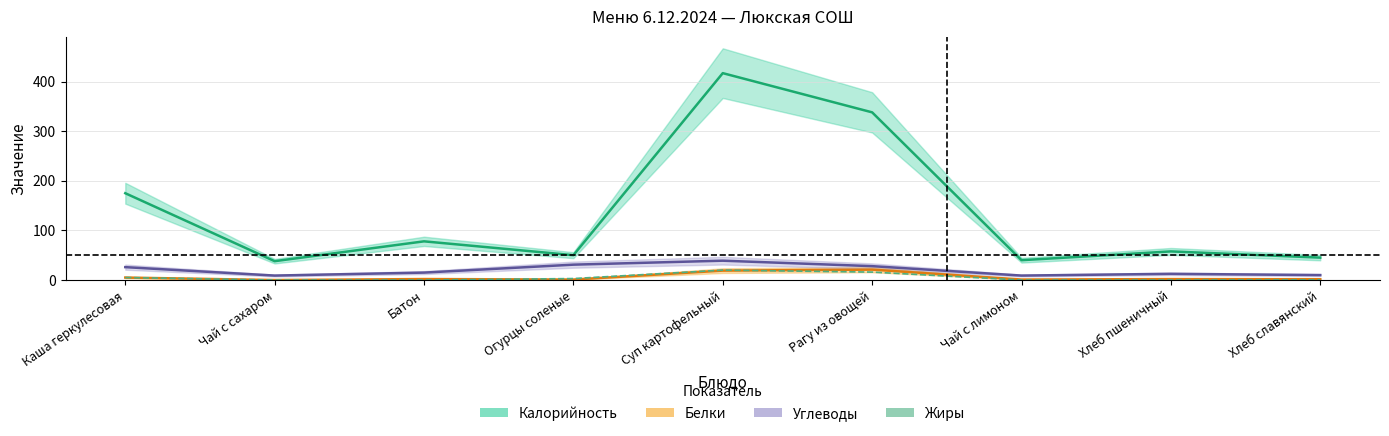

Is it true that Углеводы equals 9.0 at Чай с сахаром?

True